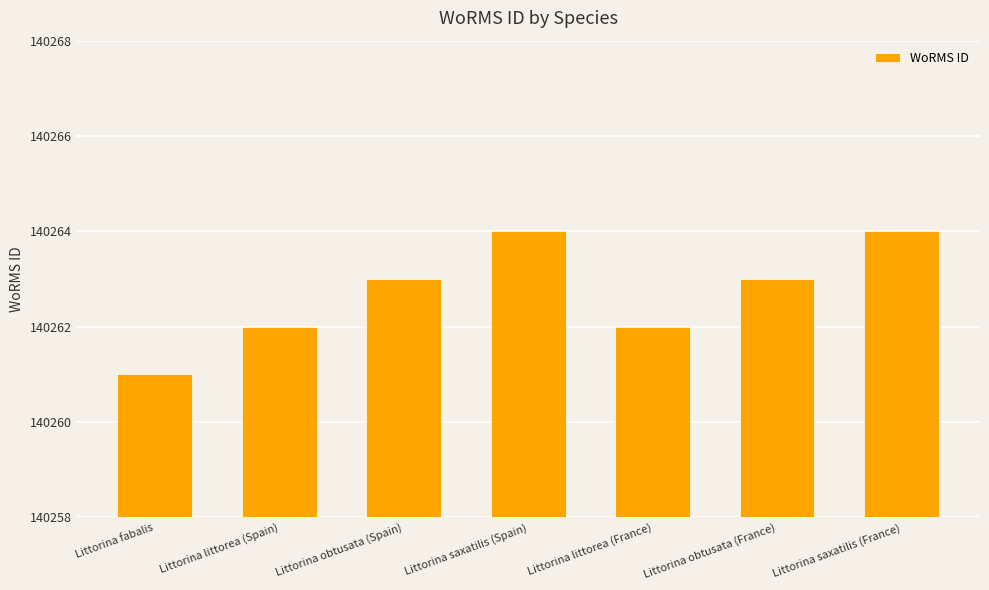

What is the maximum value shown in the chart?

140264